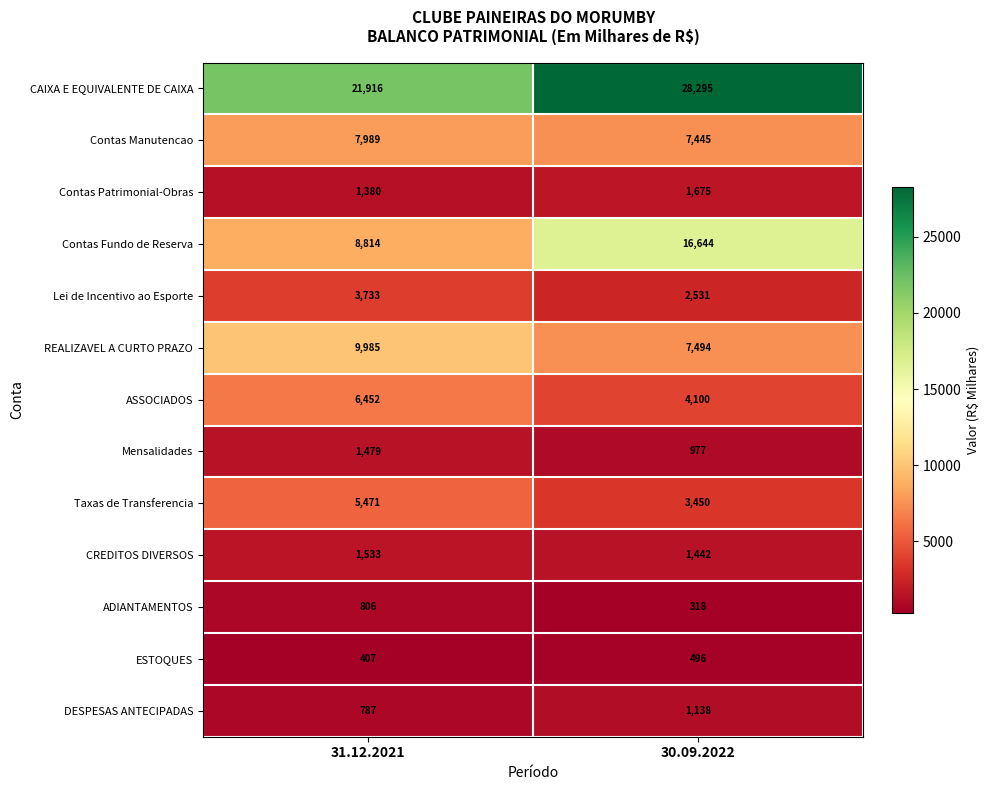

Which category has the highest value across all series?

30.09.2022